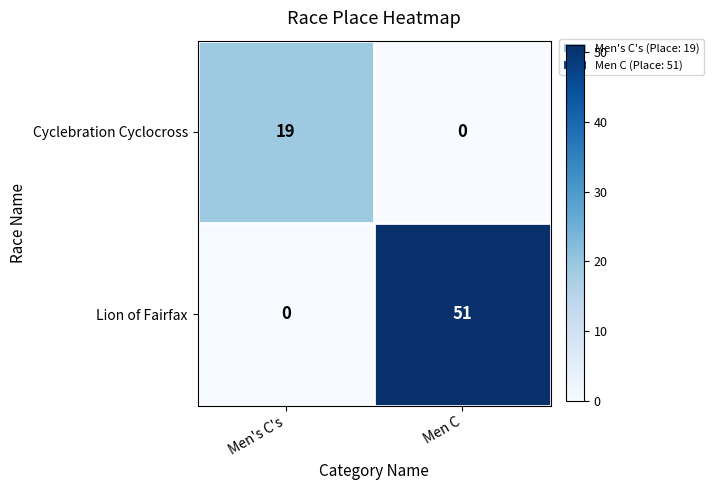

Reading left to right, list all the values displayed in this chart.

Cyclebration Cyclocross: 19	0
Lion of Fairfax: 0	51